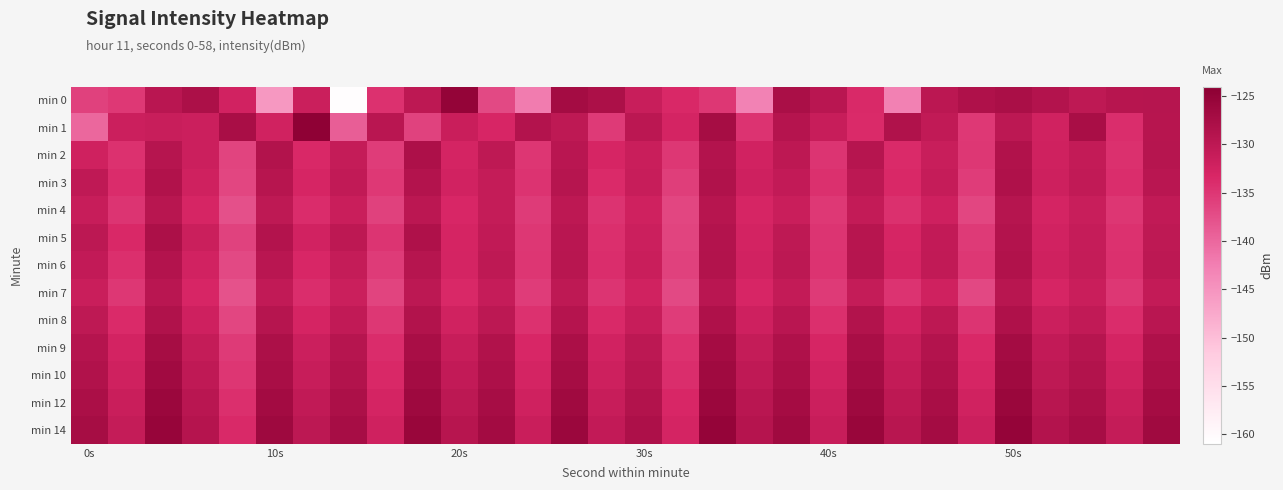

Count the number of categories in the chart.

30